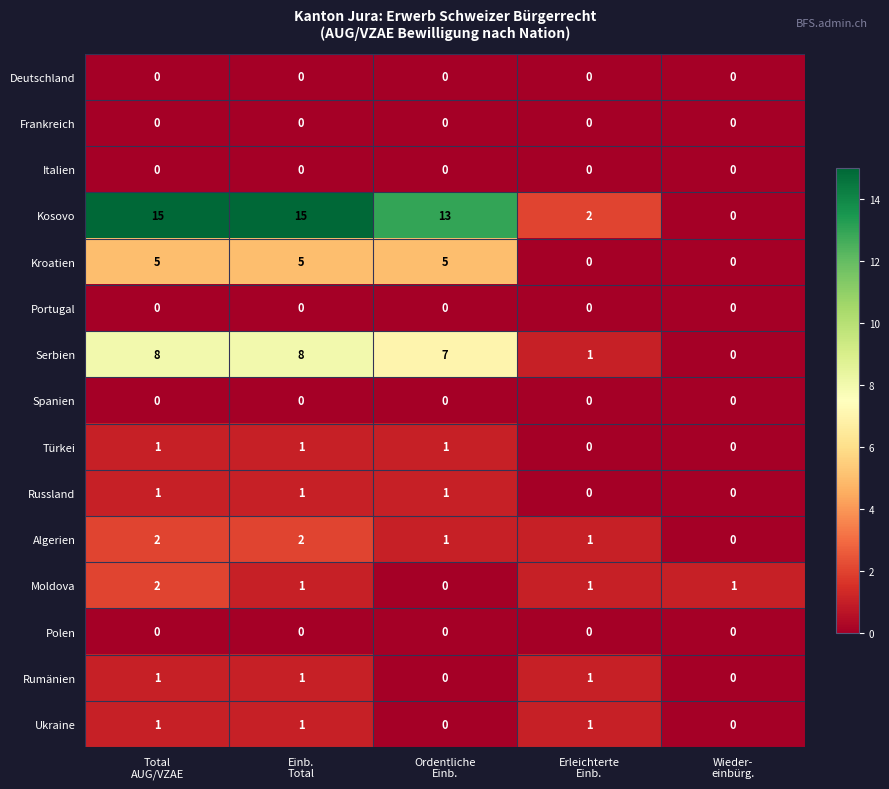

What is the difference between the maximum and minimum values in the Serbien series?

8